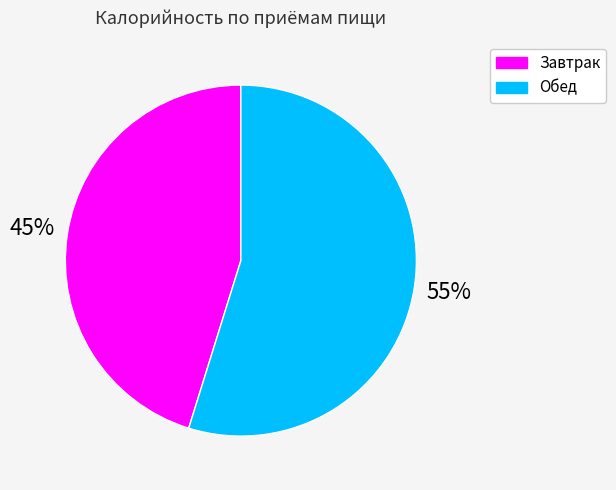

Is it true that Обед is 55% of the pie?

True